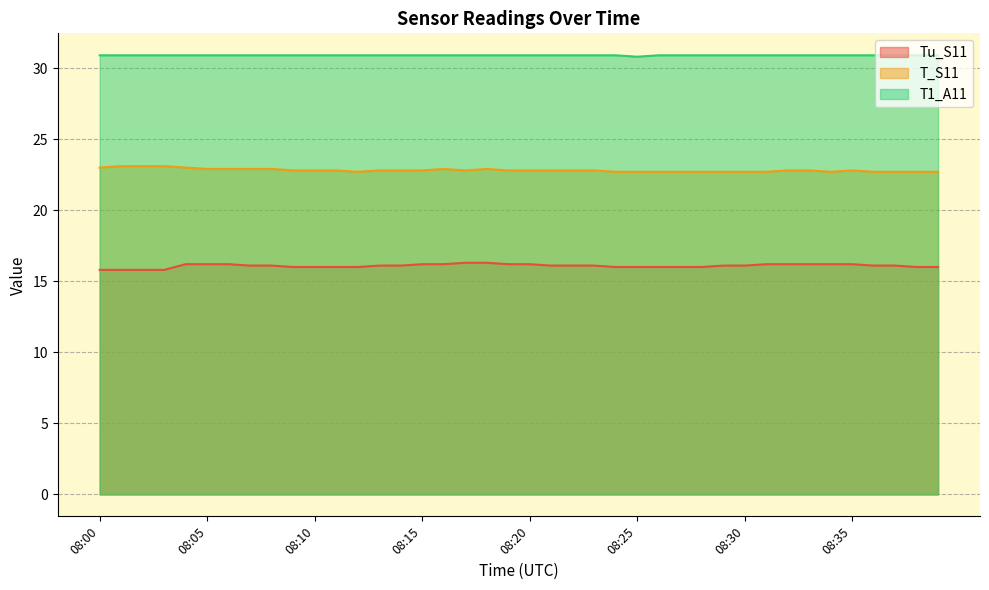

What value does the T1_A11 series have at 08:36?

30.9